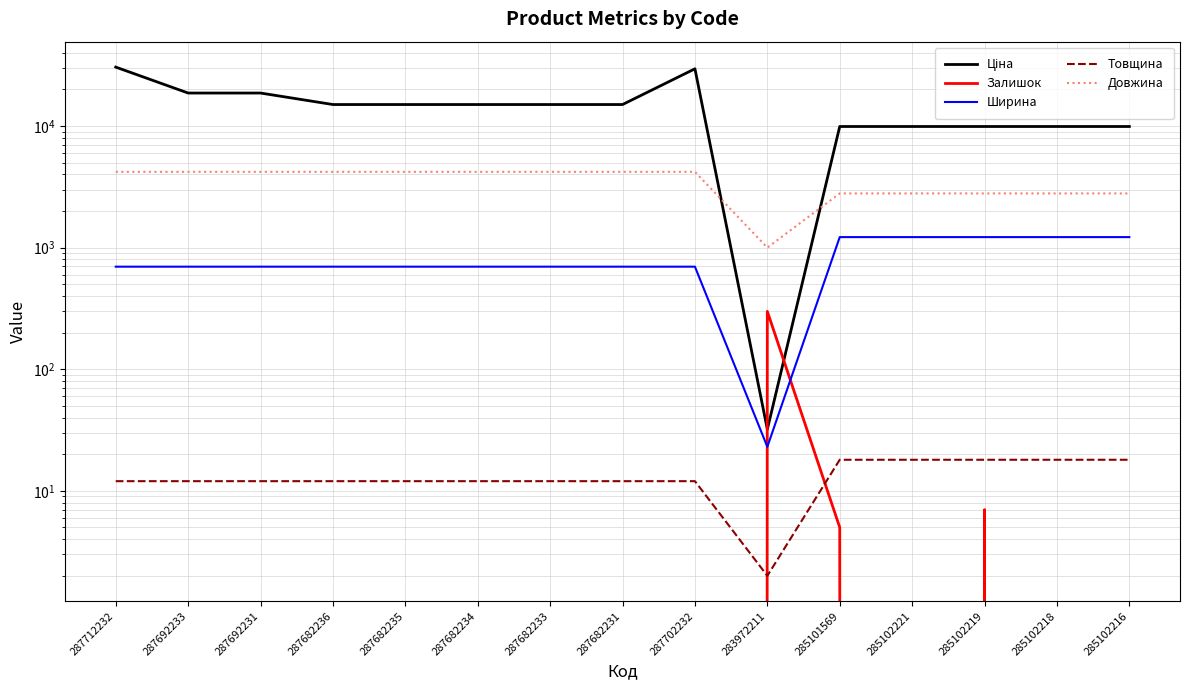

True or false: Товщина and Довжина cross at least once.

False